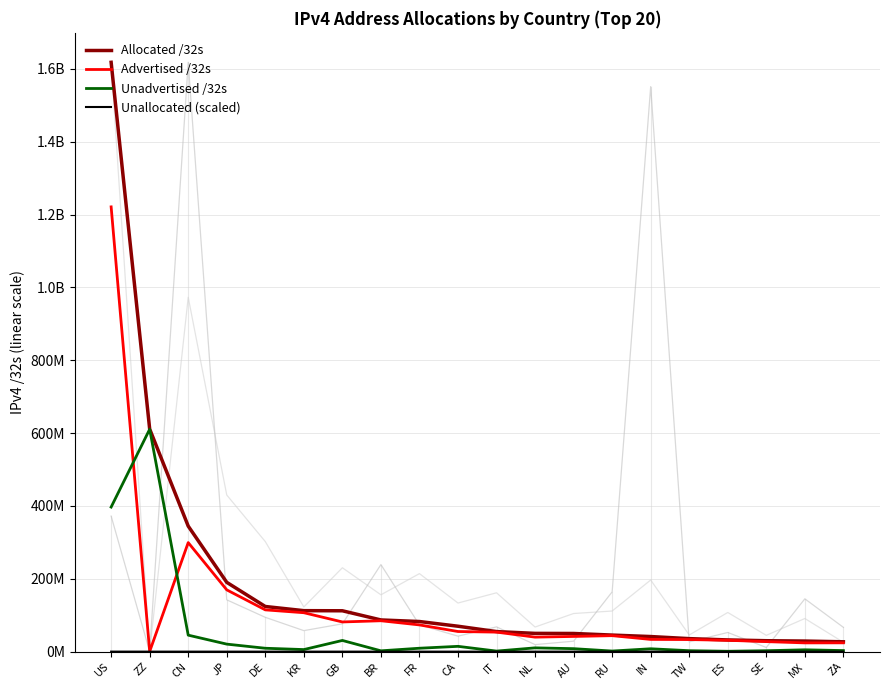

True or false: Advertised /32s and Unadvertised /32s cross at least once.

True